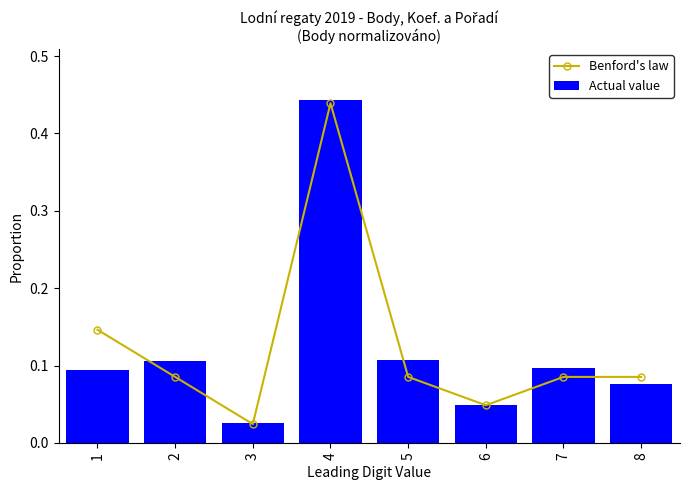

Reading left to right, what are all the values shown in this chart?

Benford's law: 1=0.1	2=0.1	3=0.0	4=0.4	5=0.1	6=0.0	7=0.1	8=0.1
Actual value: 1=0.1	2=0.1	3=0.0	4=0.4	5=0.1	6=0.0	7=0.1	8=0.1